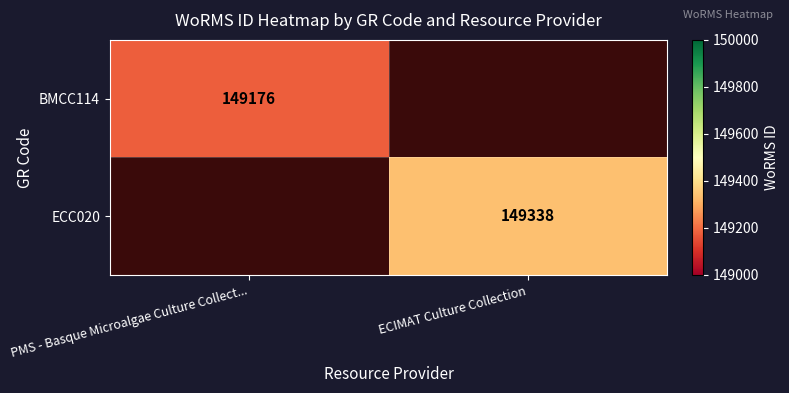

Between ECIMAT Culture Collection and PMS - Basque Microalgae Culture Collect..., which is larger?

PMS - Basque Microalgae Culture Collect...